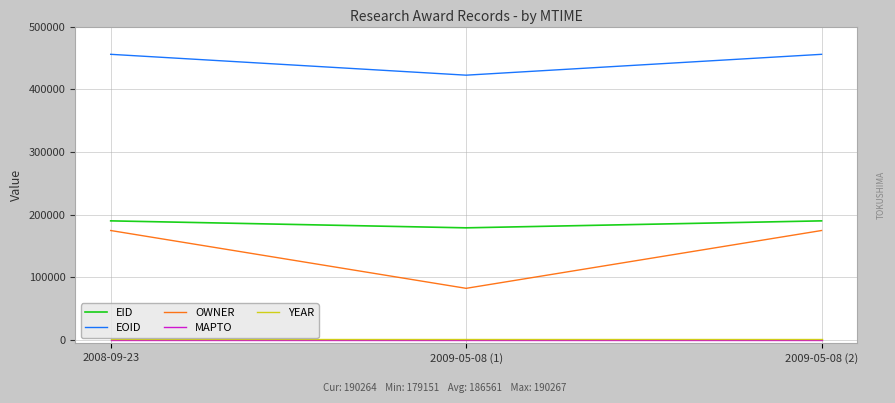

Which series changed the most between 2009-05-08 (1) and 2009-05-08 (2)?

OWNER